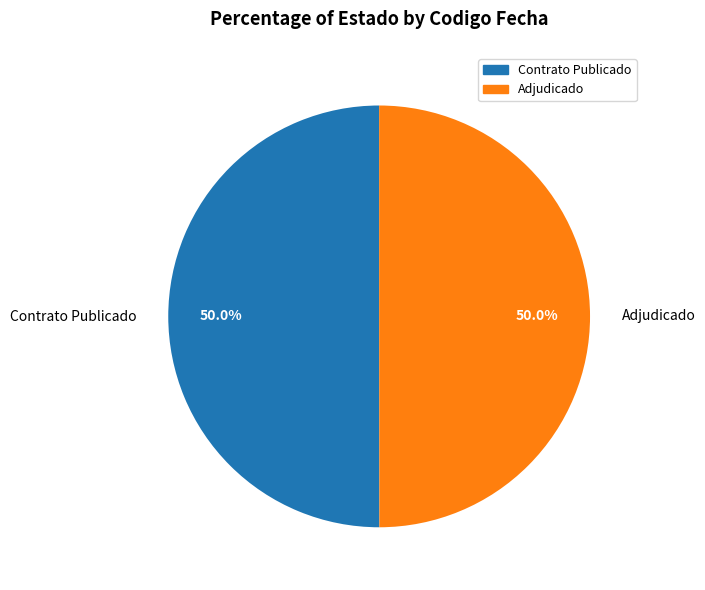

How many segments does this pie chart have?

2